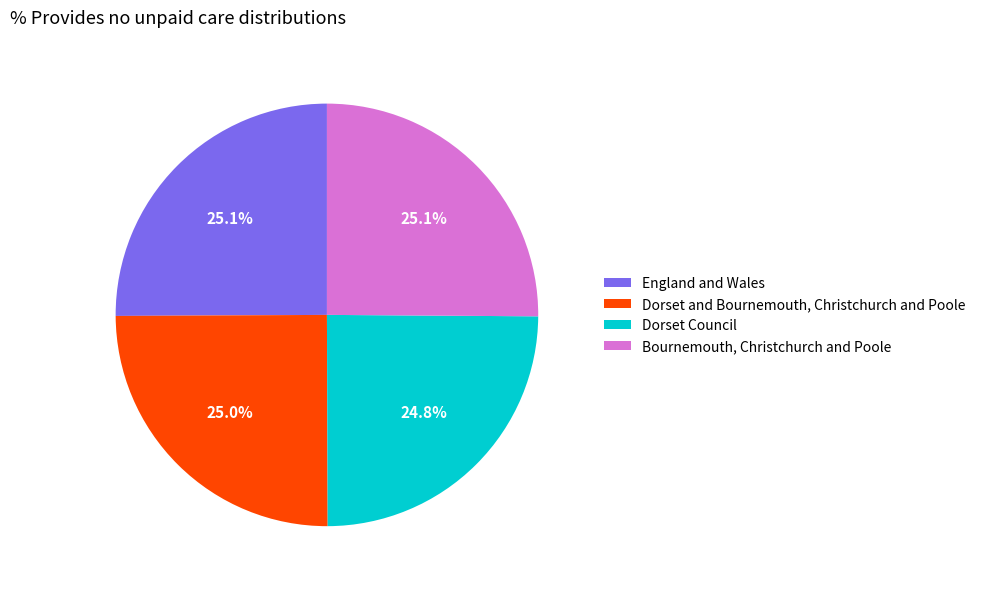

Does any single category account for the majority?

No